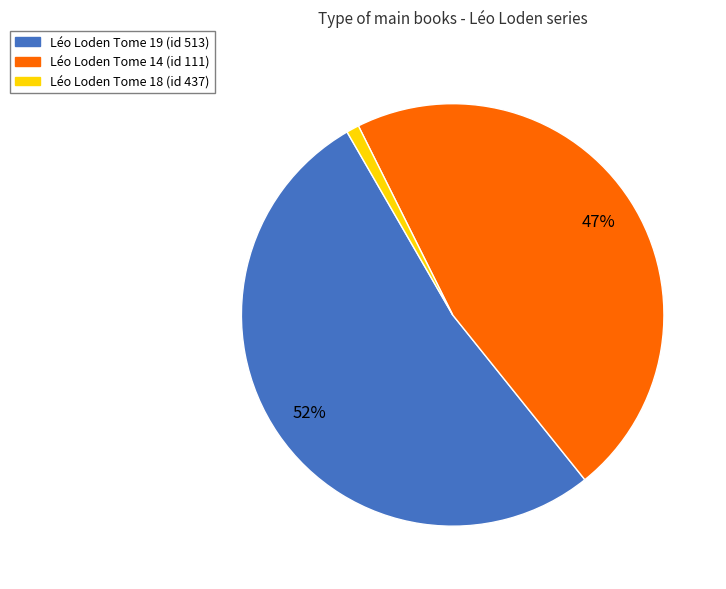

What is the ratio of the value at Léo Loden Tome 14 (id 111) to the value at Léo Loden Tome 19 (id 513)?

0.9